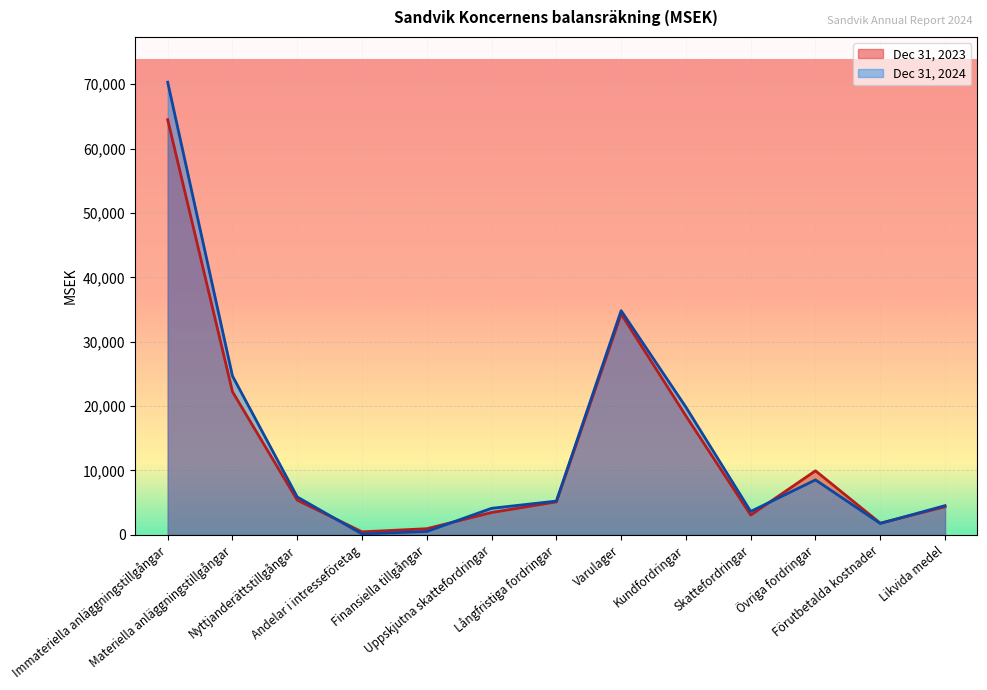

Reading left to right, list all the values displayed in this chart.

Dec 31, 2023: Immateriella anläggningstillgångar=64495	Materiella anläggningstillgångar=22234	Nyttjanderättstillgångar=5384	Andelar i intresseföretag=459	Finansiella tillgångar=947	Uppskjutna skattefordringar=3461	Långfristiga fordringar=5113	Varulager=34301	Kundfordringar=18477	Skattefordringar=3065	Övriga fordringar=9947	Förutbetalda kostnader=1809	Likvida medel=4363
Dec 31, 2024: Immateriella anläggningstillgångar=70323	Materiella anläggningstillgångar=24678	Nyttjanderättstillgångar=5877	Andelar i intresseföretag=134	Finansiella tillgångar=516	Uppskjutna skattefordringar=4115	Långfristiga fordringar=5239	Varulager=34827	Kundfordringar=19836	Skattefordringar=3627	Övriga fordringar=8529	Förutbetalda kostnader=1761	Likvida medel=4528